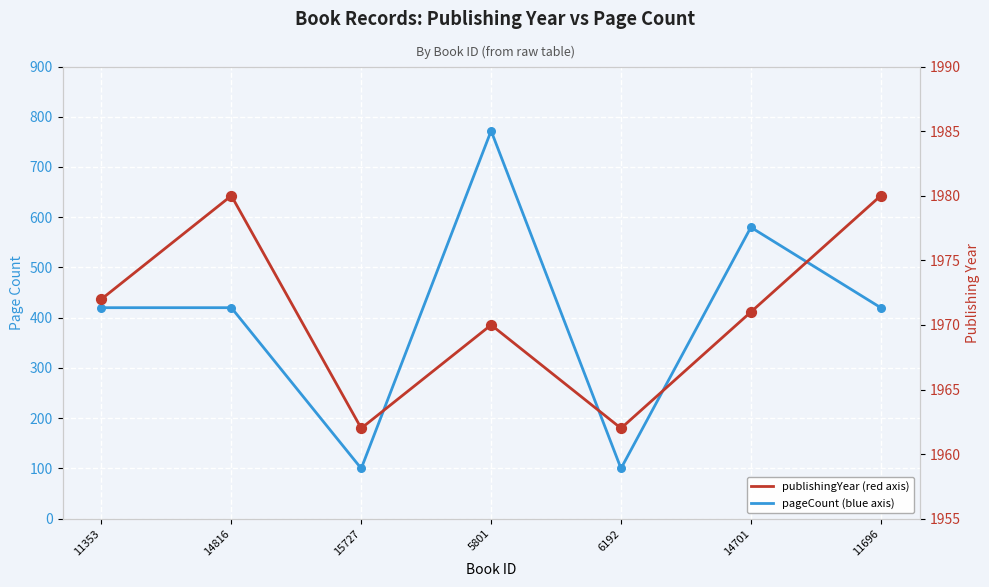

At how many categories does at least one series exceed 650?

7